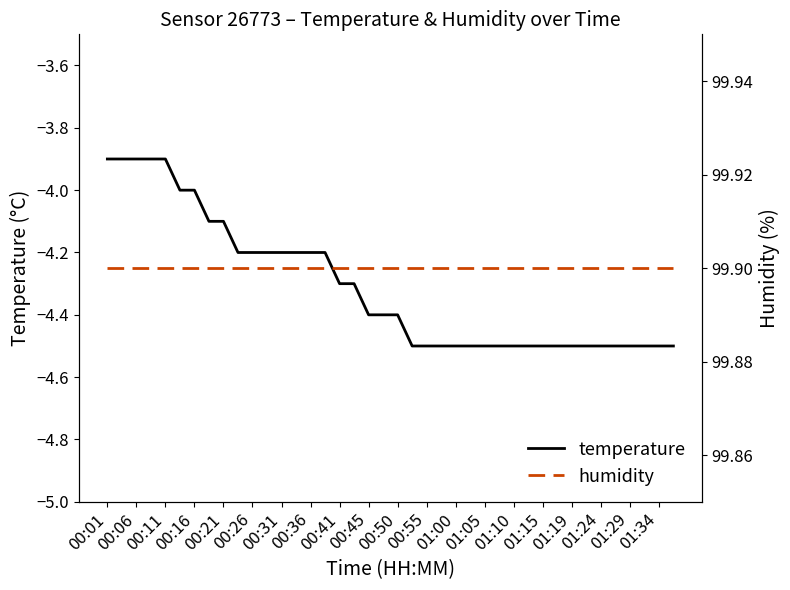

How many data points in temperature are above -4?

5